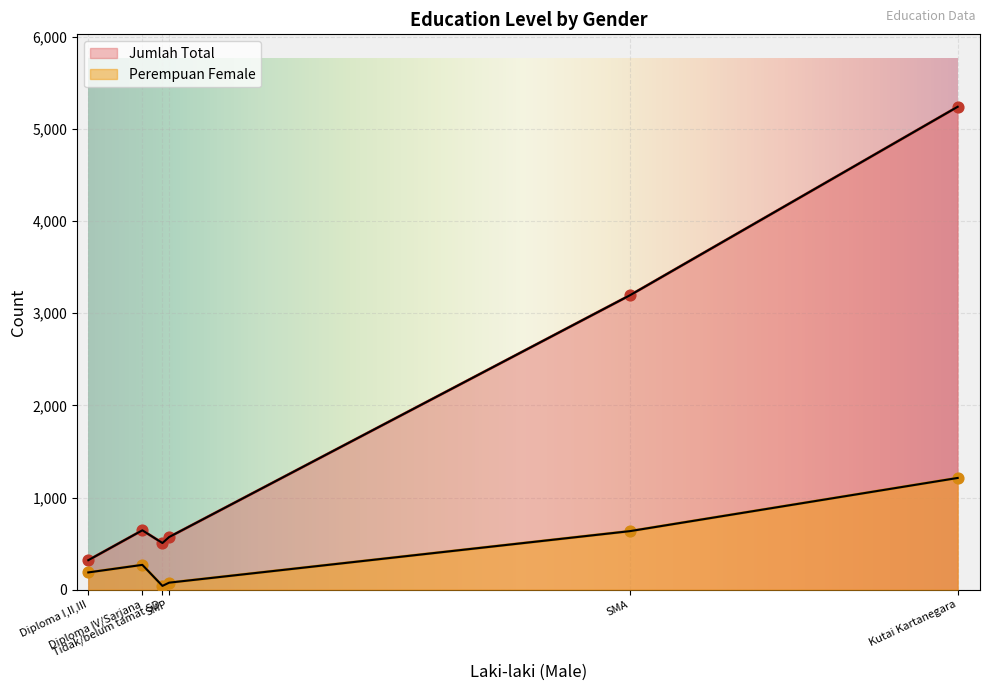

Which series reaches the maximum Y coordinate?

Jumlah Total